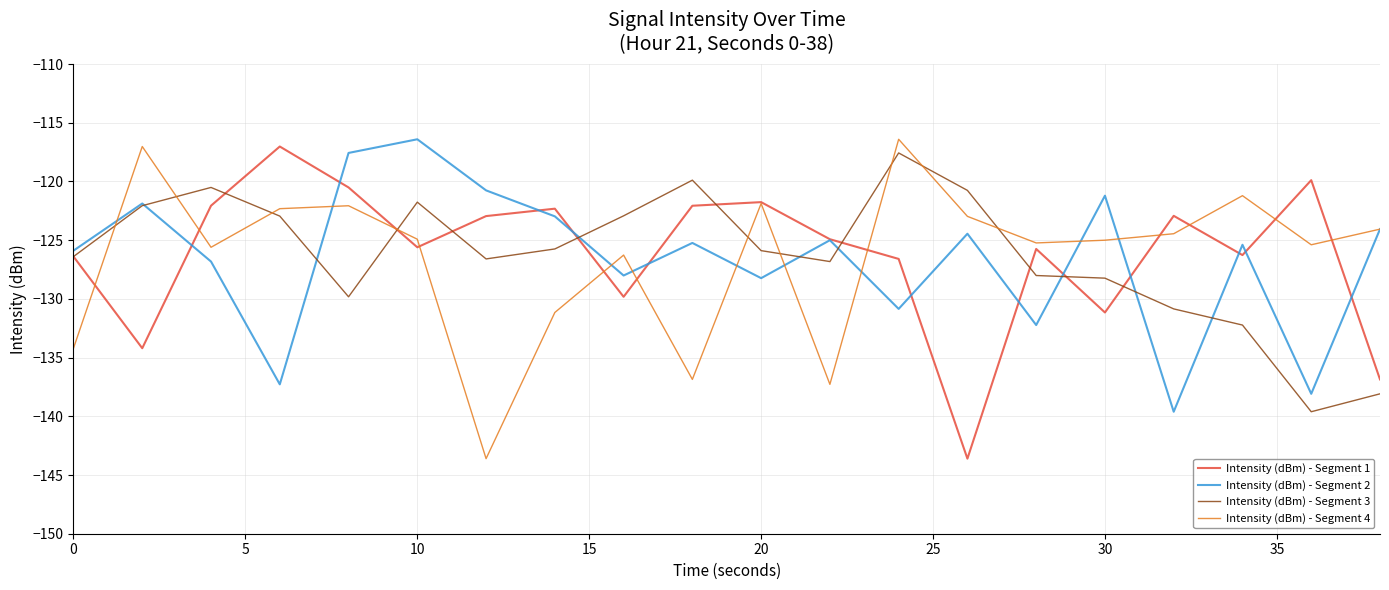

What are all the series names shown in the legend?

Intensity (dBm) - Segment 1, Intensity (dBm) - Segment 2, Intensity (dBm) - Segment 3, Intensity (dBm) - Segment 4